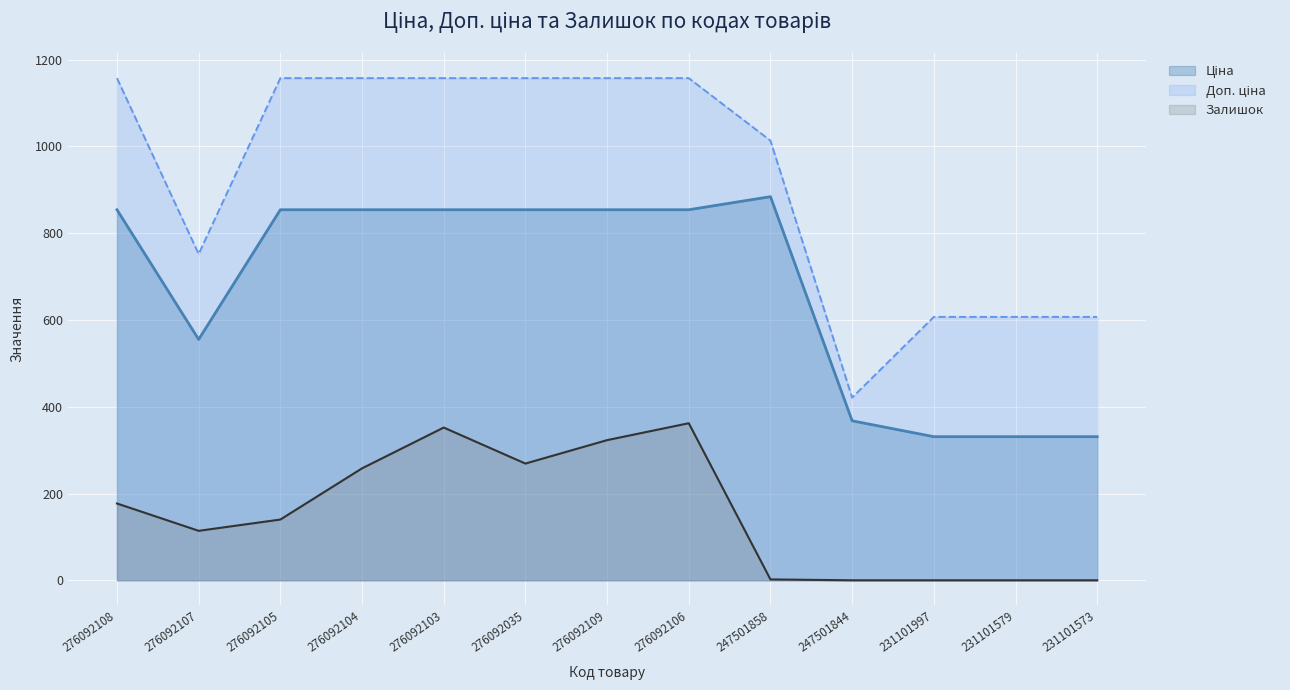

At which category does Залишок reach its first local valley?

276092107